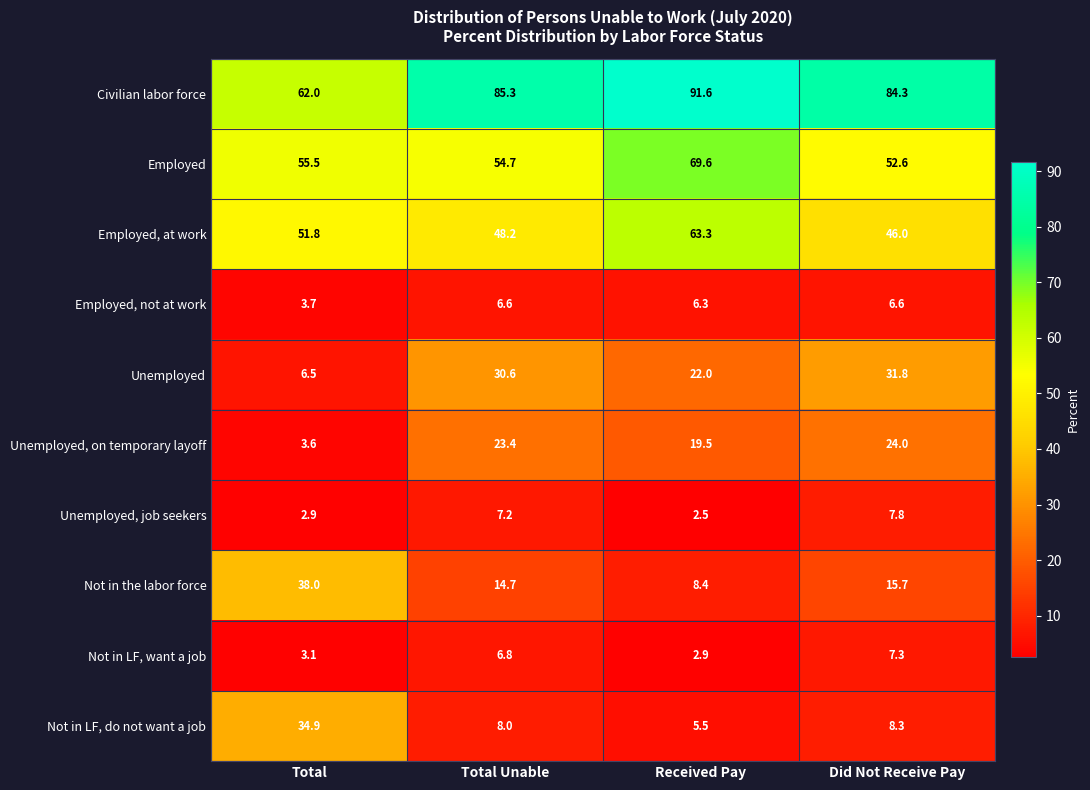

At Received Pay, list the series in order from smallest to largest.

Unemployed, job seekers, Not in LF, want a job, Not in LF, do not want a job, Employed, not at work, Not in the labor force, Unemployed, on temporary layoff, Unemployed, Employed, at work, Employed, Civilian labor force